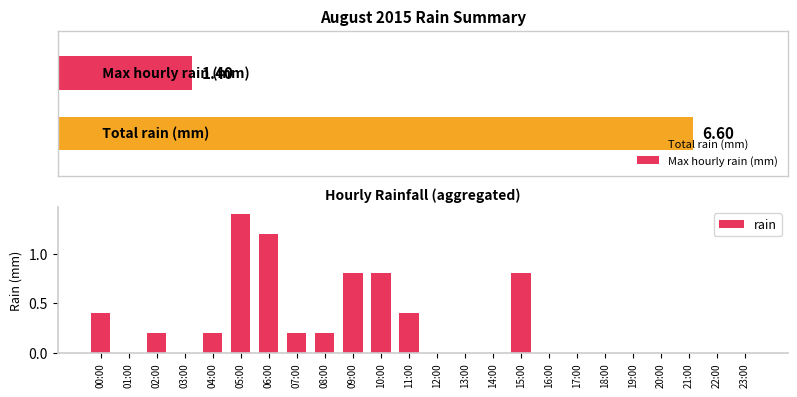

True or false: the data shows -0.5 at 14:00.

False